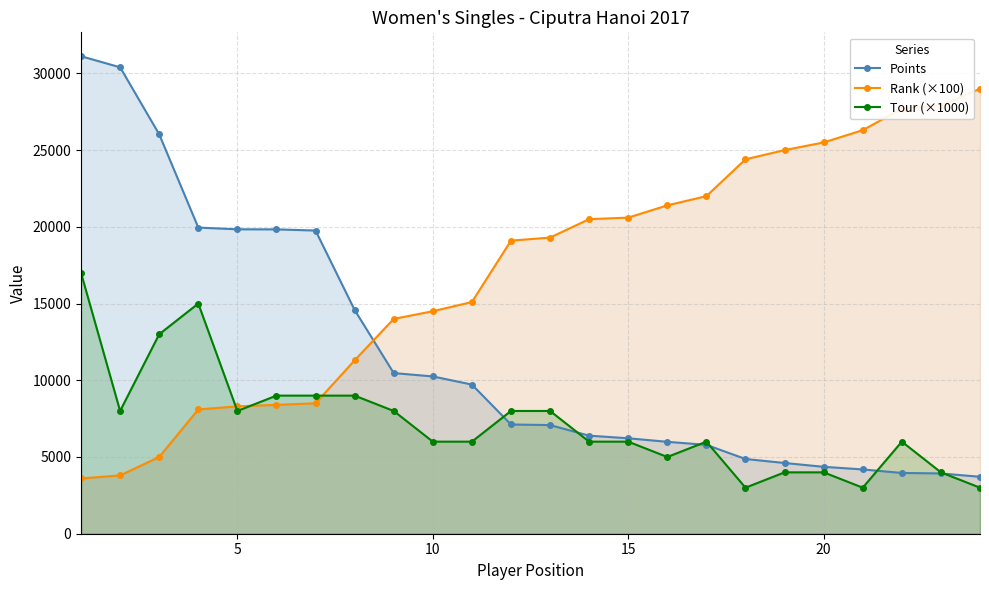

Rank the series by their average value, from highest to lowest.

Rank (×100), Points, Tour (×1000)